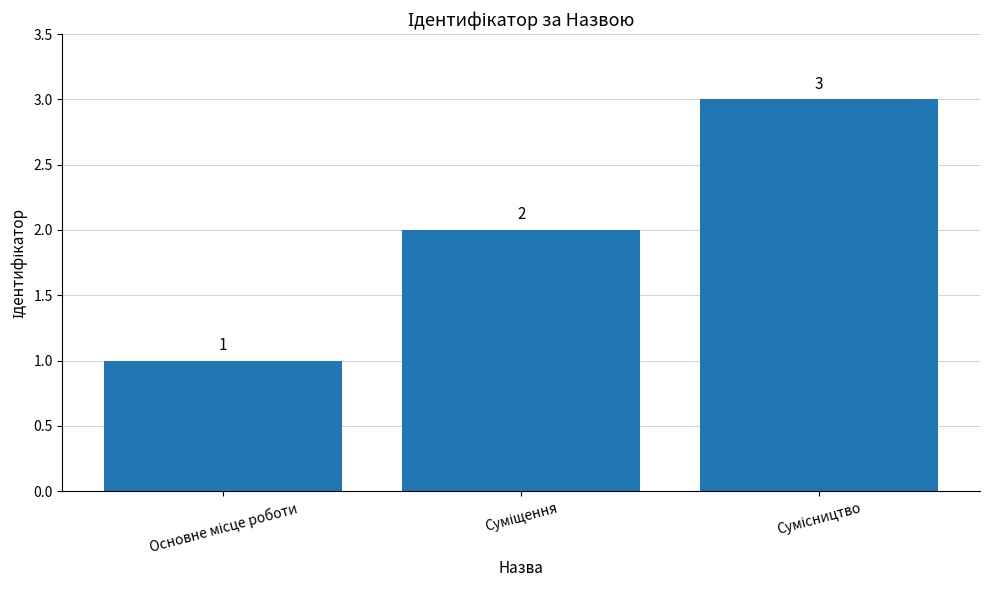

What is the value of the 1st bar from the left?

1